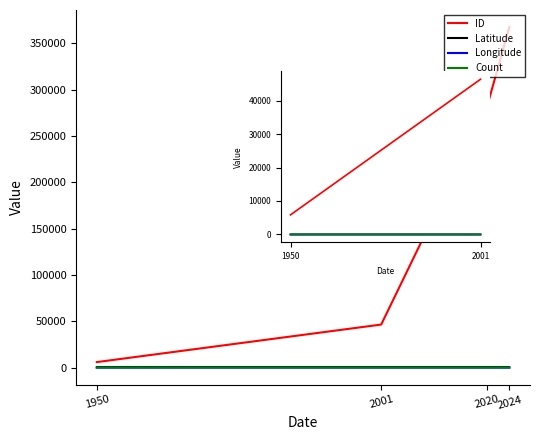

Between 1950 and 2001, which series saw the biggest shift?

ID